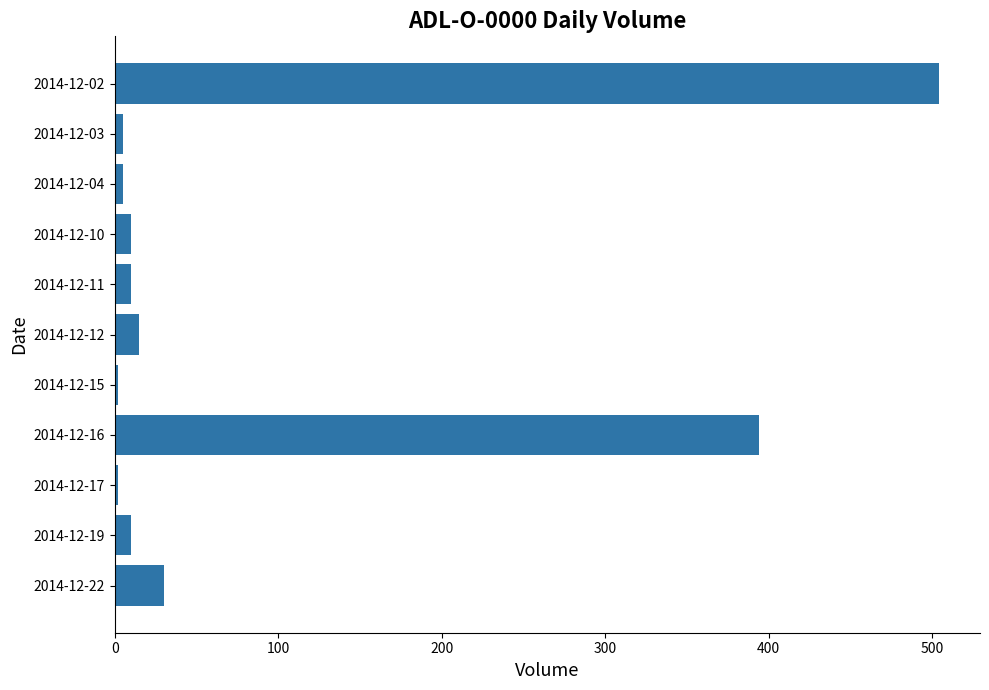

What is the difference between the maximum and minimum values?

502